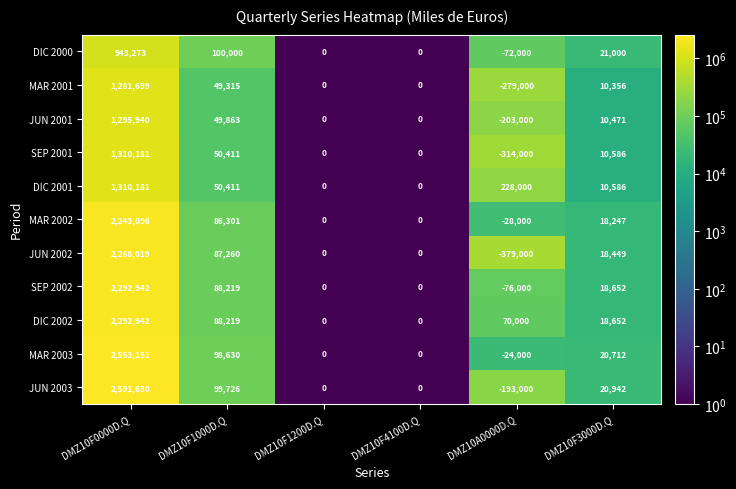

Which series has the largest range (max minus min)?

JUN 2003